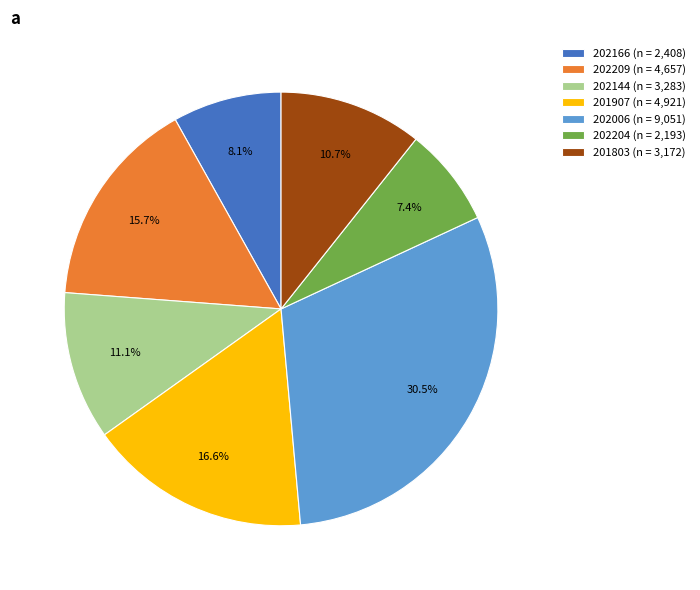

To the nearest percent, what portion does 201907 represent?

17%